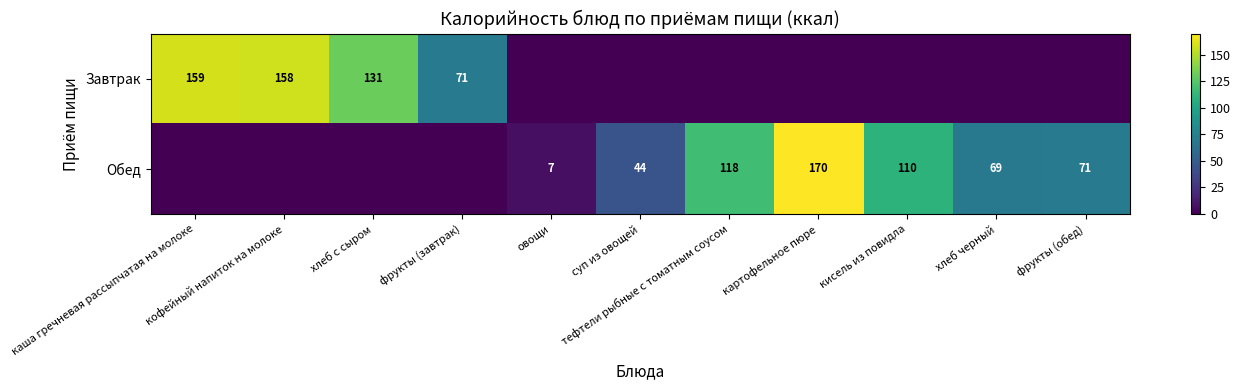

What is the highest value of the Завтрак series?

159